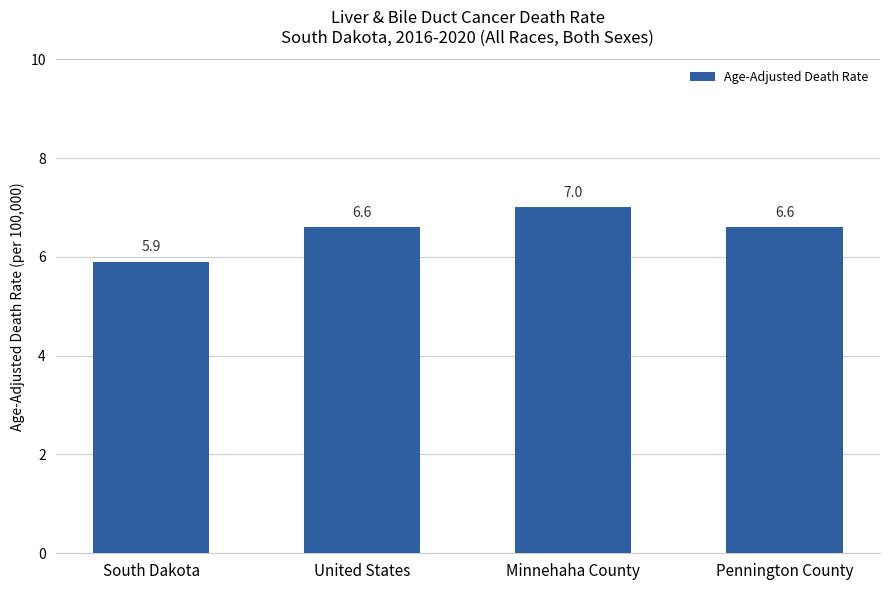

At which label does the data first exceed 6?

United States